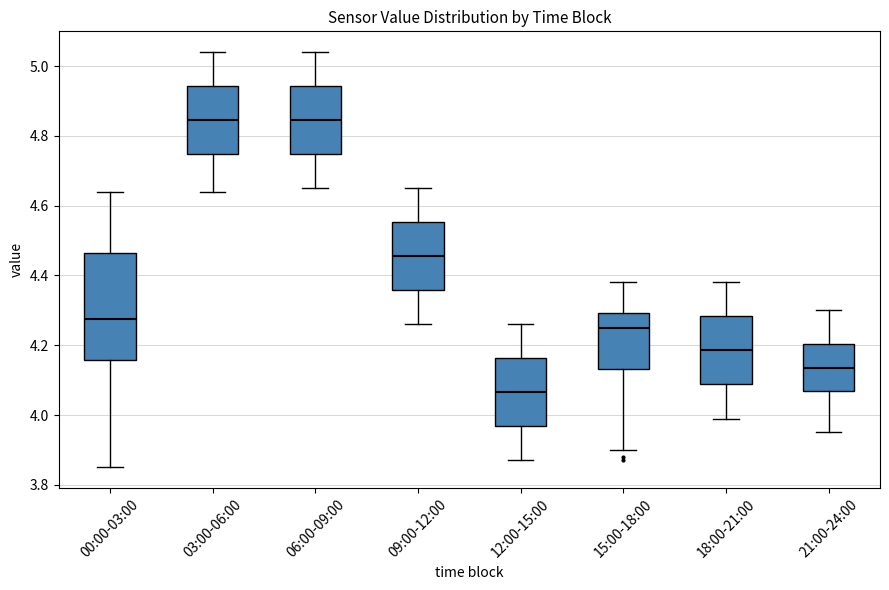

Which box is the tallest, from its lower edge to its upper edge?

00:00-03:00